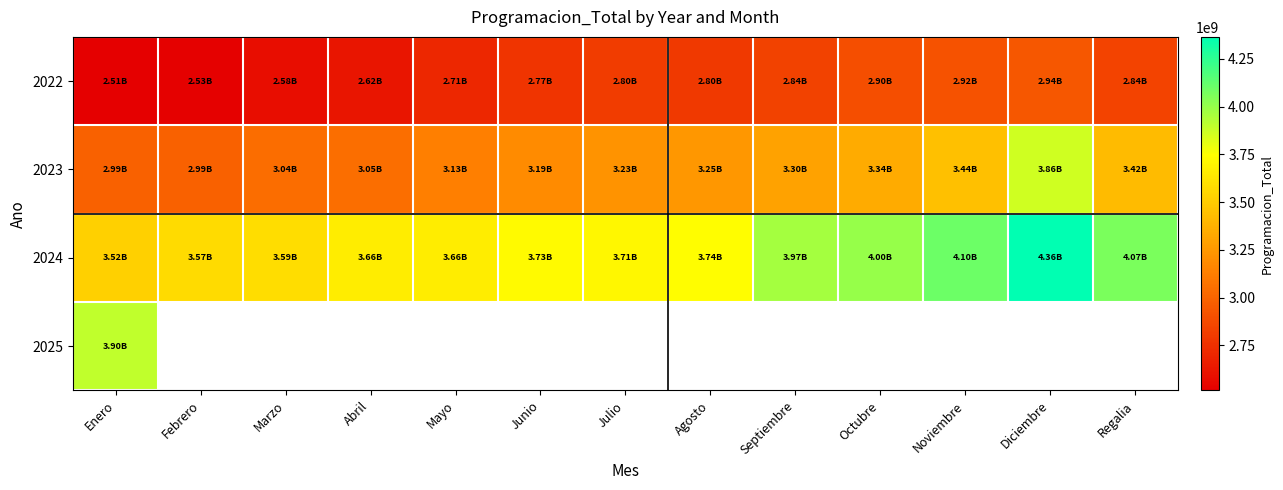

The 2022 series shows 1424344922.8 at Junio. True or false?

False